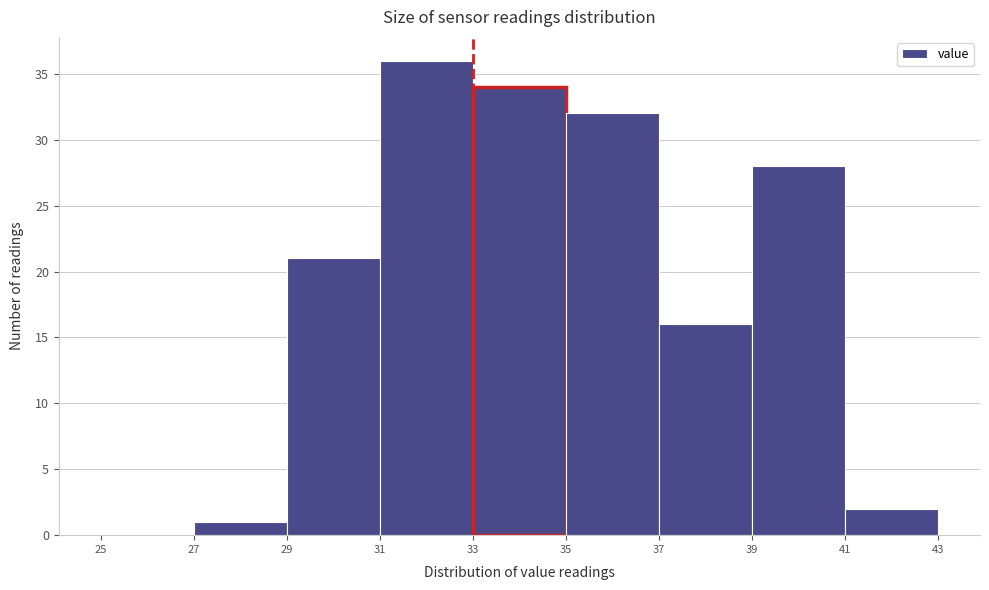

Reading left to right, transcribe this chart: for each bar, give the range it covers on the x-axis and its height. The values are not printed on the chart, so give them approximately, as read against the axis.

25 to 27: 0
27 to 29: 1
29 to 31: 21
31 to 33: 36
33 to 35: 34
35 to 37: 32
37 to 39: 16
39 to 41: 28
41 to 43: 2